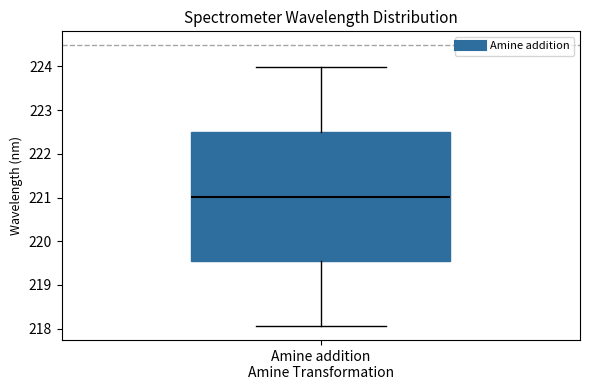

Read this box plot against the y-axis: the position of the median line, the range covered by the box, and the ends of both whiskers. The values are not printed on the chart, so give them approximately, as read against the axis.

median 221.0, box 219.5 to 222.5, whiskers 218.1 to 224.0